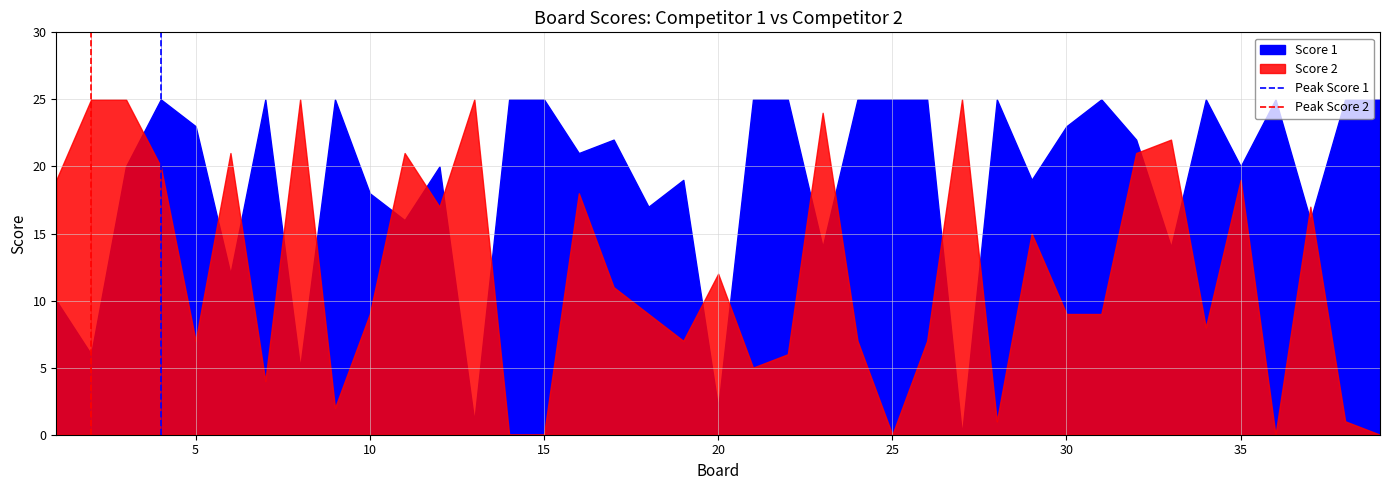

How many lines are shown in the chart?

2